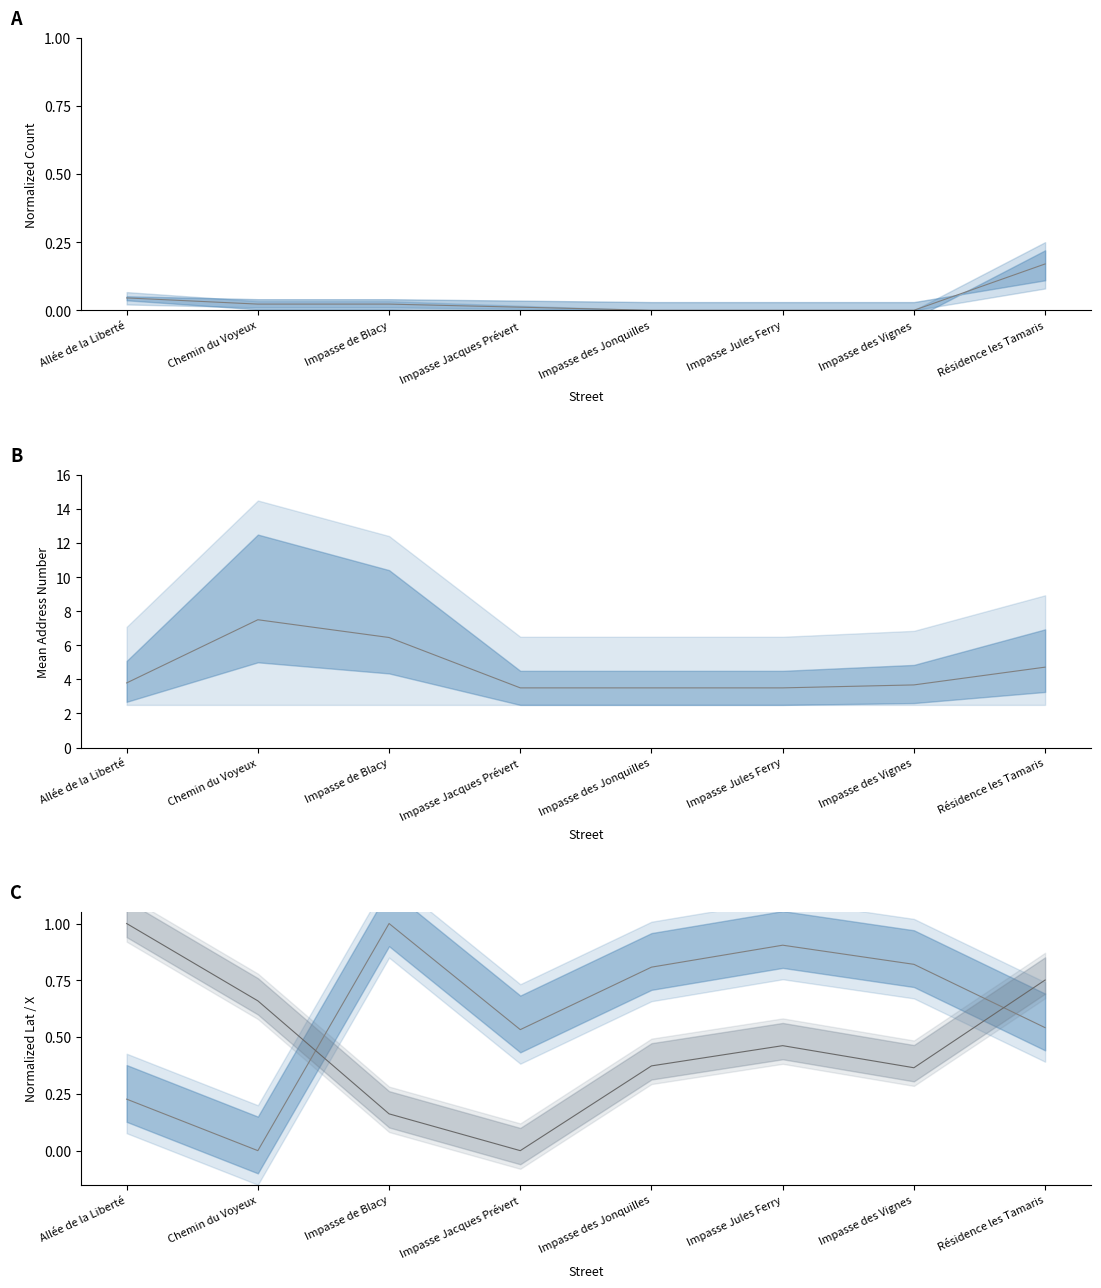

The count (median) series shows 0.1 at Allée de la Liberté. True or false?

False